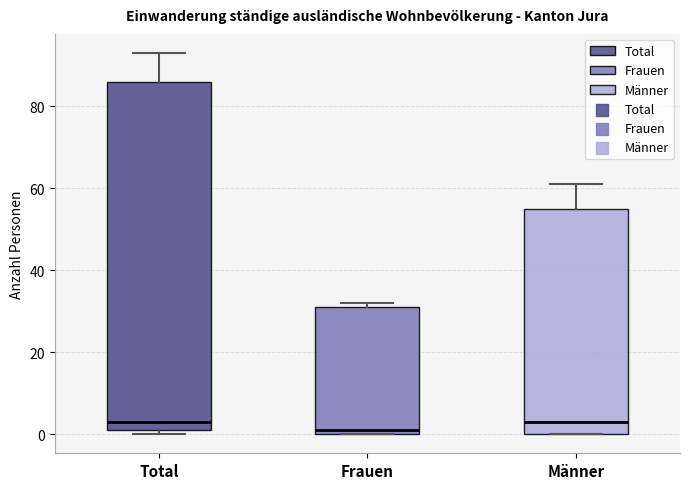

Which box is the tallest, from its lower edge to its upper edge?

Total